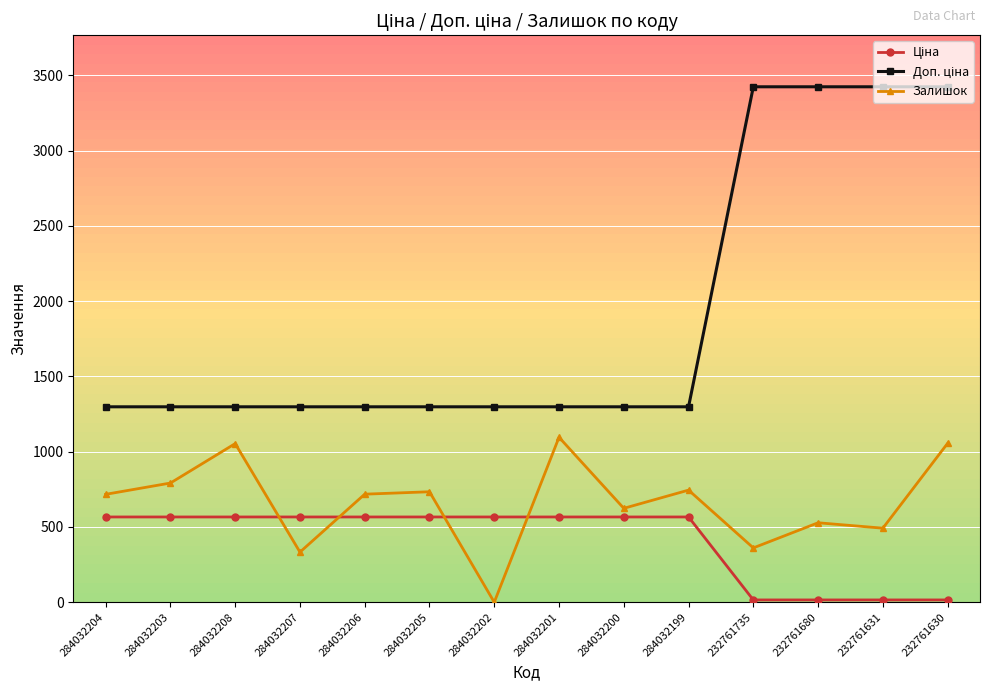

The value of Залишок at 232761630 is 1889.8. True or false?

False